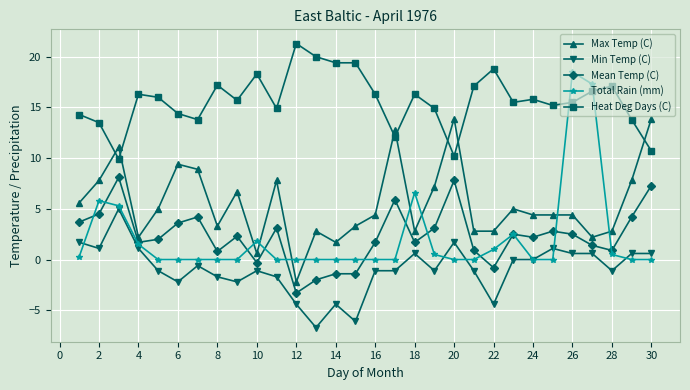

How many categories are shown in the chart?

30